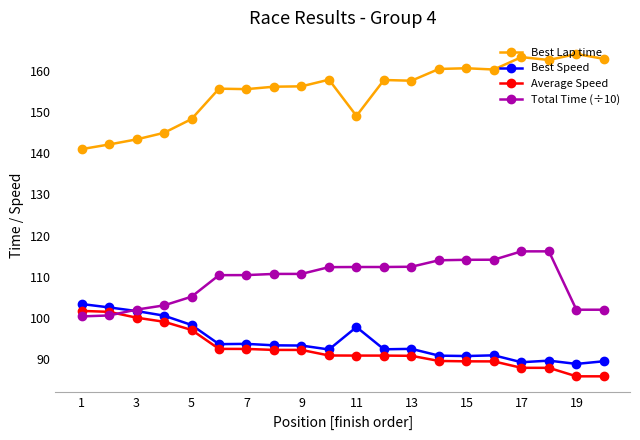

In Best Speed, how many points are higher than both neighbors (excluding endpoints)?

5